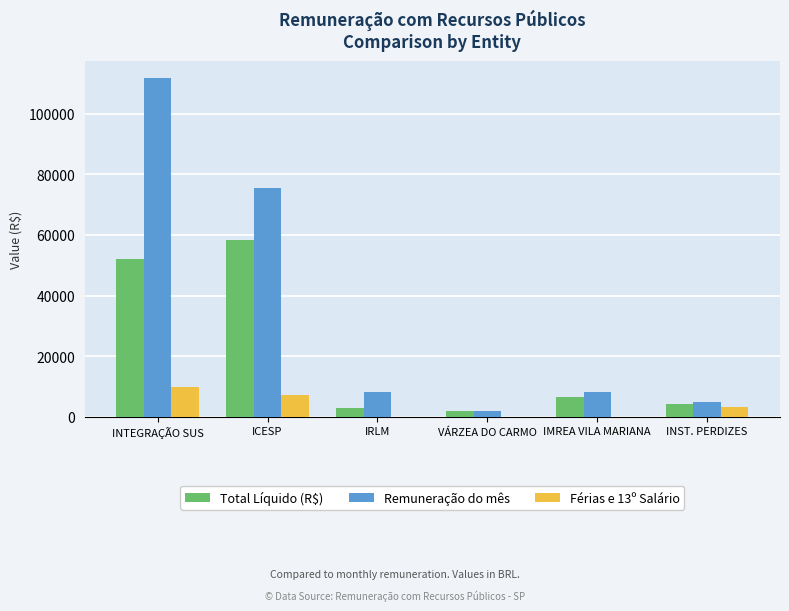

At which category is the sum across all series the highest?

INTEGRAÇÃO SUS